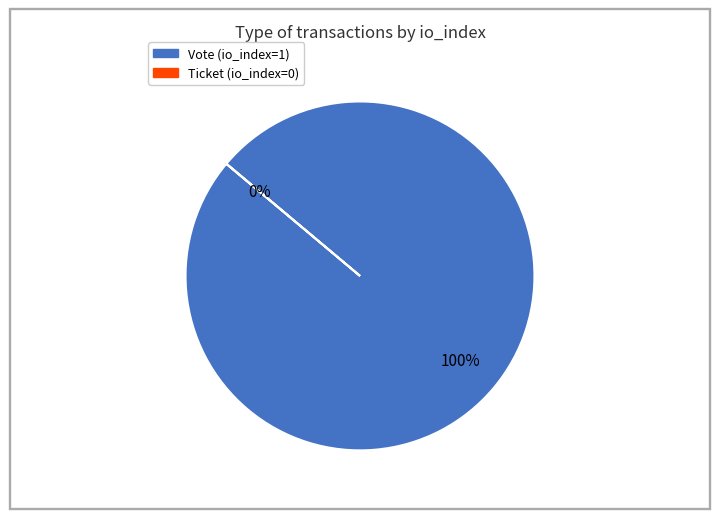

Which category has the smallest portion of the pie?

Ticket